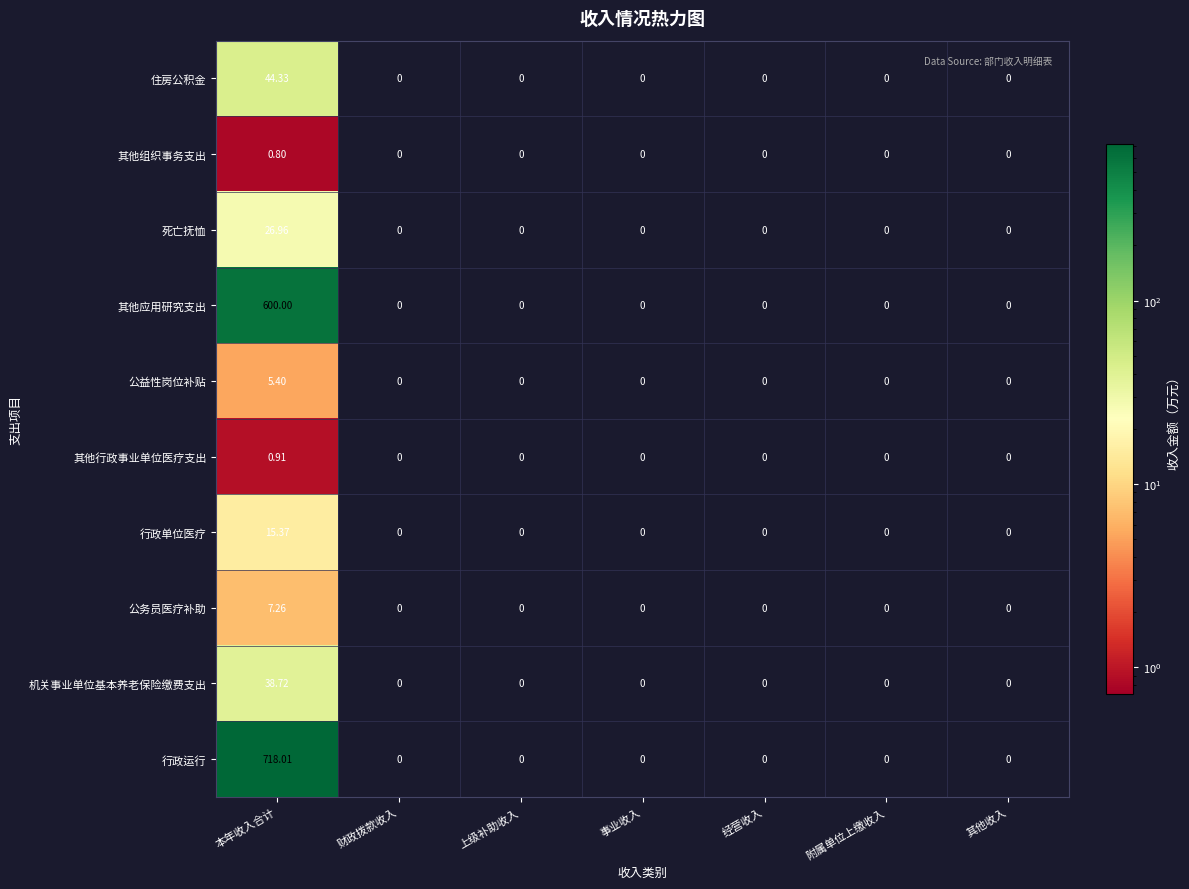

Rank the series by their maximum value, from lowest to highest.

其他组织事务支出, 其他行政事业单位医疗支出, 公益性岗位补贴, 公务员医疗补助, 行政单位医疗, 死亡抚恤, 机关事业单位基本养老保险缴费支出, 住房公积金, 其他应用研究支出, 行政运行